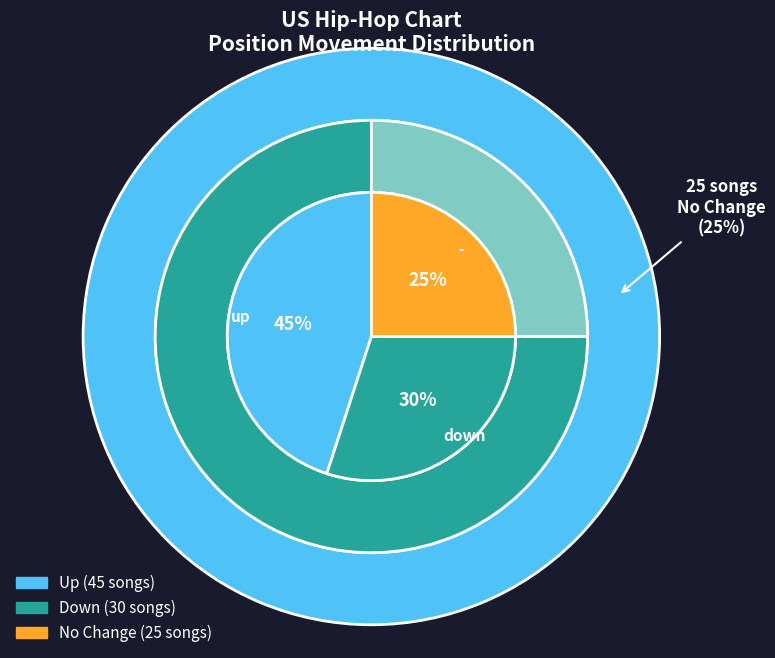

What is the change in value from down to -?

-5